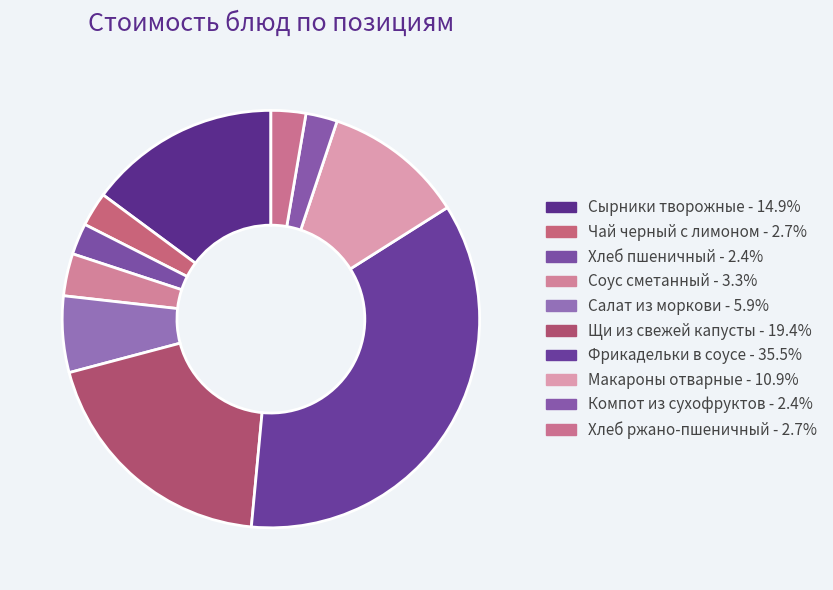

Is there a majority slice in this chart?

No